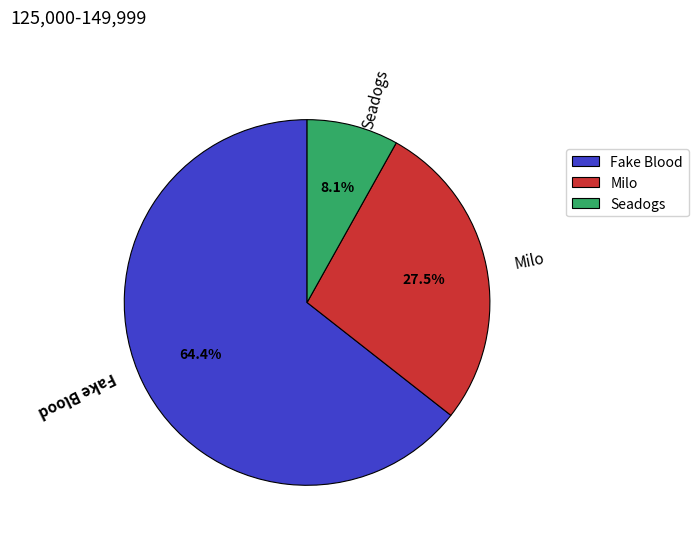

What percentage is the Fake Blood slice, to the nearest percent?

64%